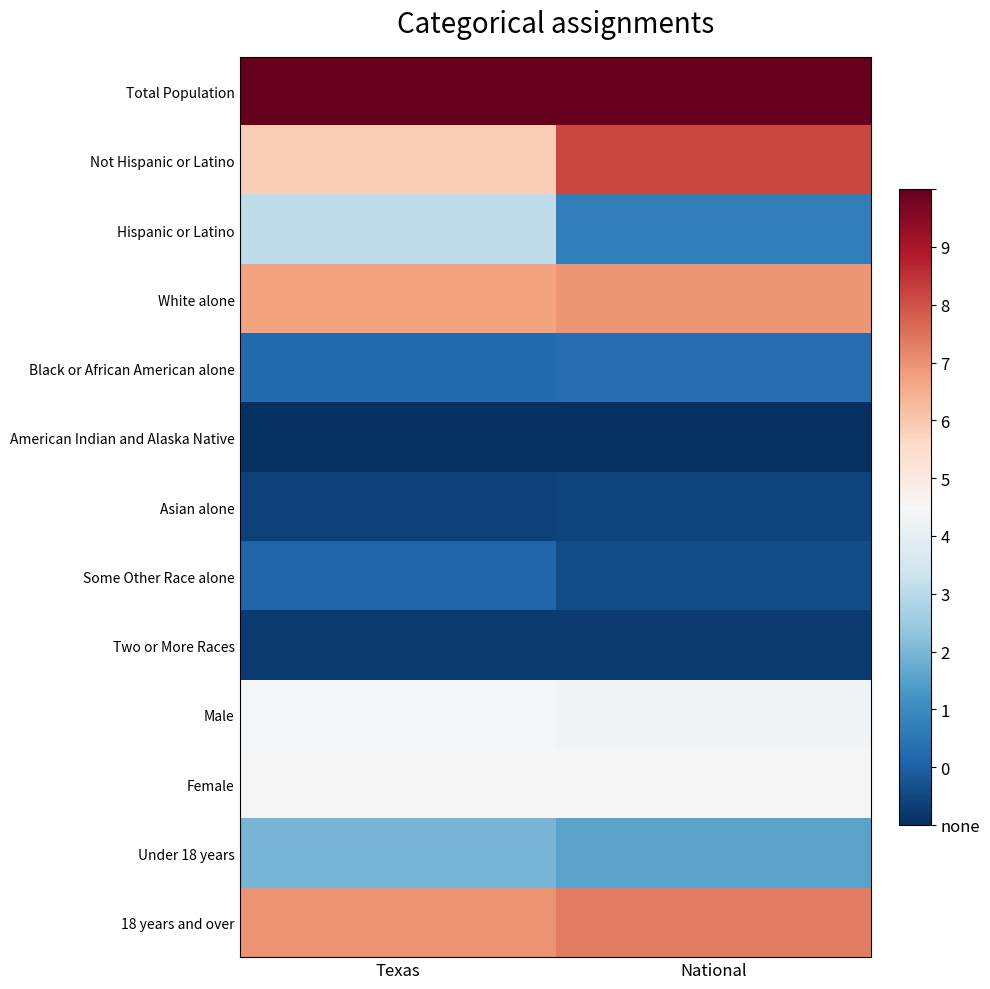

Rank the series by their maximum value, from highest to lowest.

Total Population, Not Hispanic or Latino, 18 years and over, White alone, Female, Male, Hispanic or Latino, Under 18 years, Black or African American alone, Some Other Race alone, Asian alone, Two or More Races, American Indian and Alaska Native